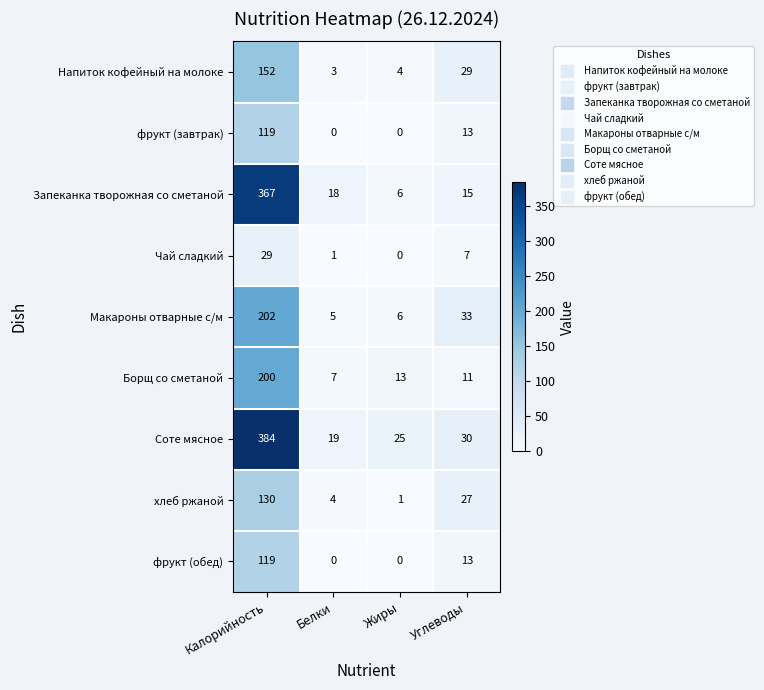

Count the number of categories in the chart.

4